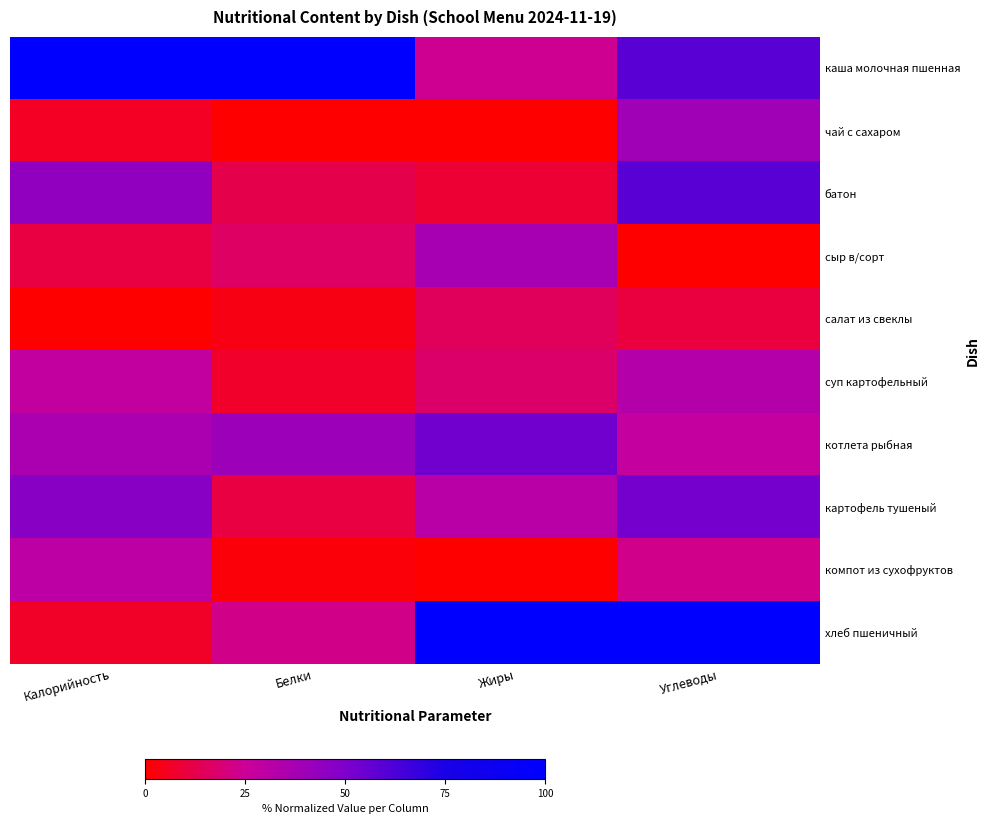

What is the total value across all series at Калорийность?

309.3